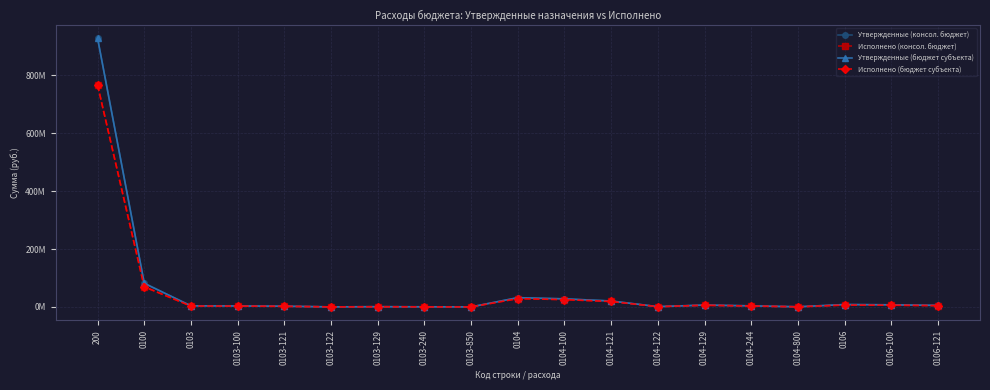

Does the chart have visible grid lines?

Yes